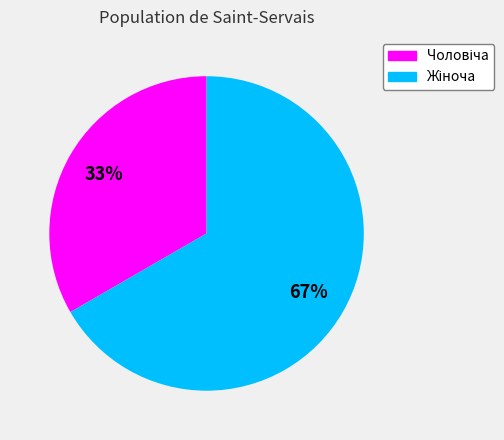

Is there any slice that represents more than half of the pie?

Yes